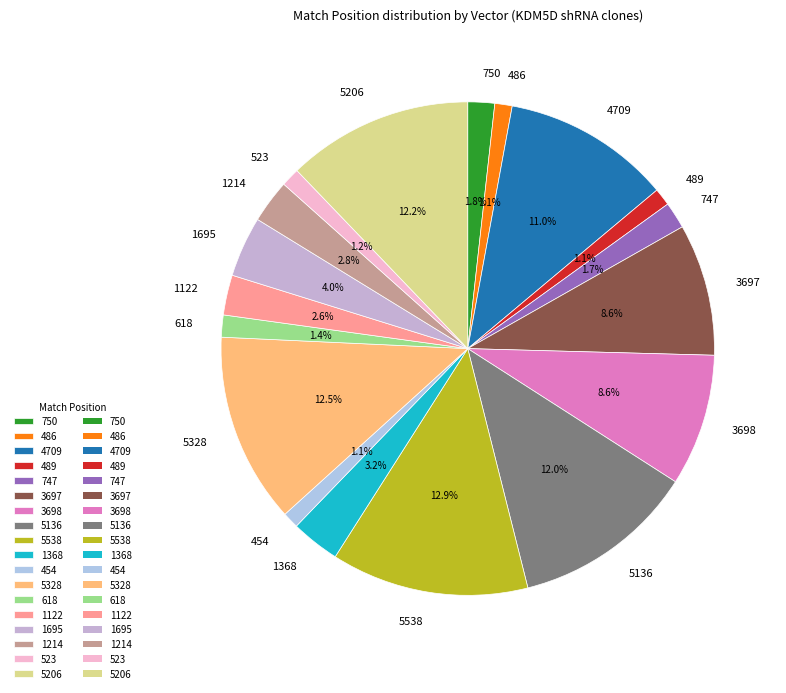

Which has a higher value, 5328 or 454?

5328